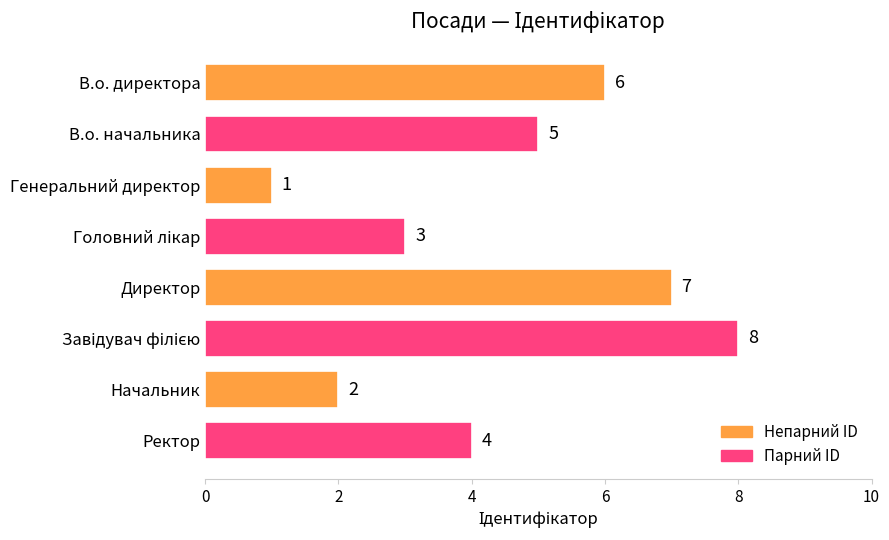

What is the difference between the second highest and second lowest values?

5